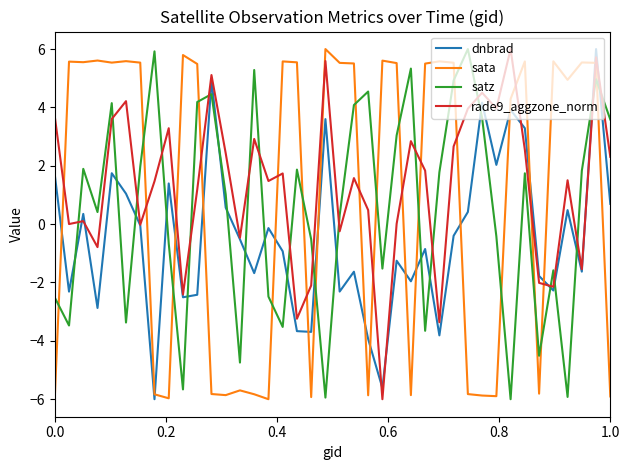

True or false: satz and rade9_aggzone_norm intersect in this chart.

True